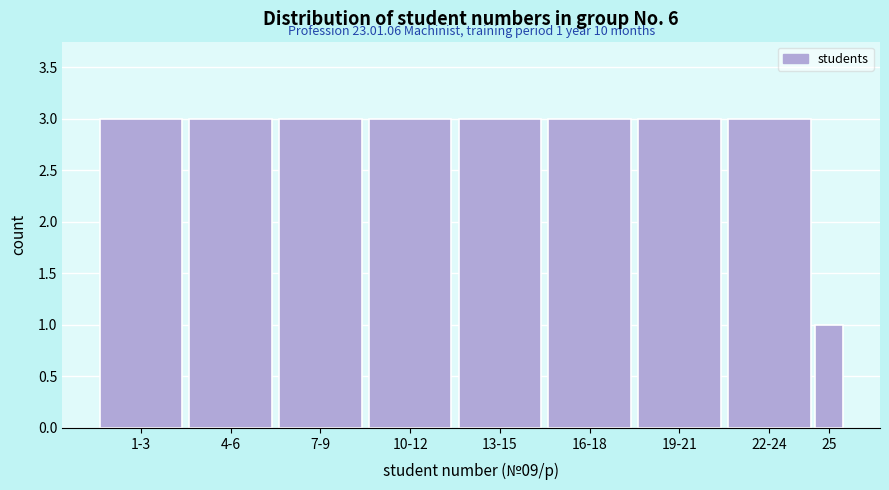

Reading left to right, extract all data points from this chart.

3	3	3	3	3	3	3	3	1